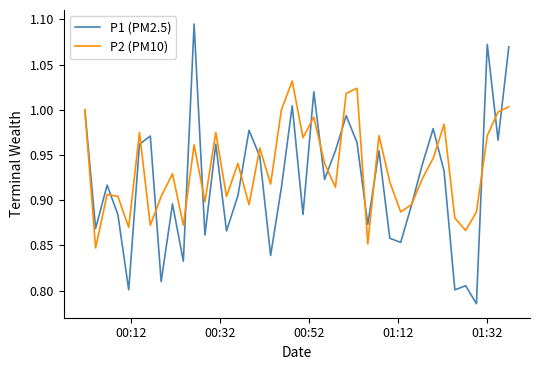

How many distinct data groups are displayed?

2